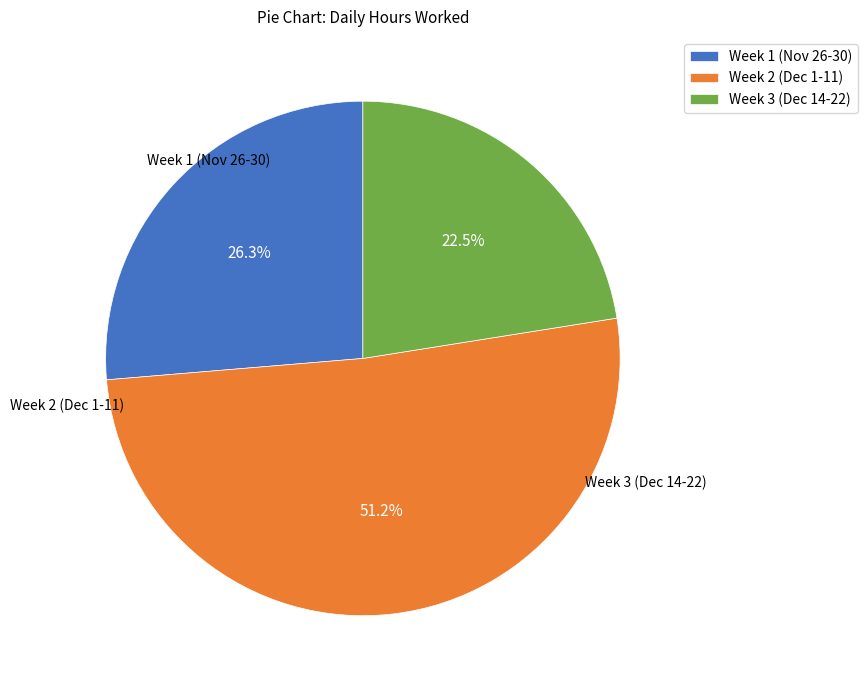

Between Week 1 (Nov 26-30) and Week 2 (Dec 1-11), which is larger?

Week 2 (Dec 1-11)